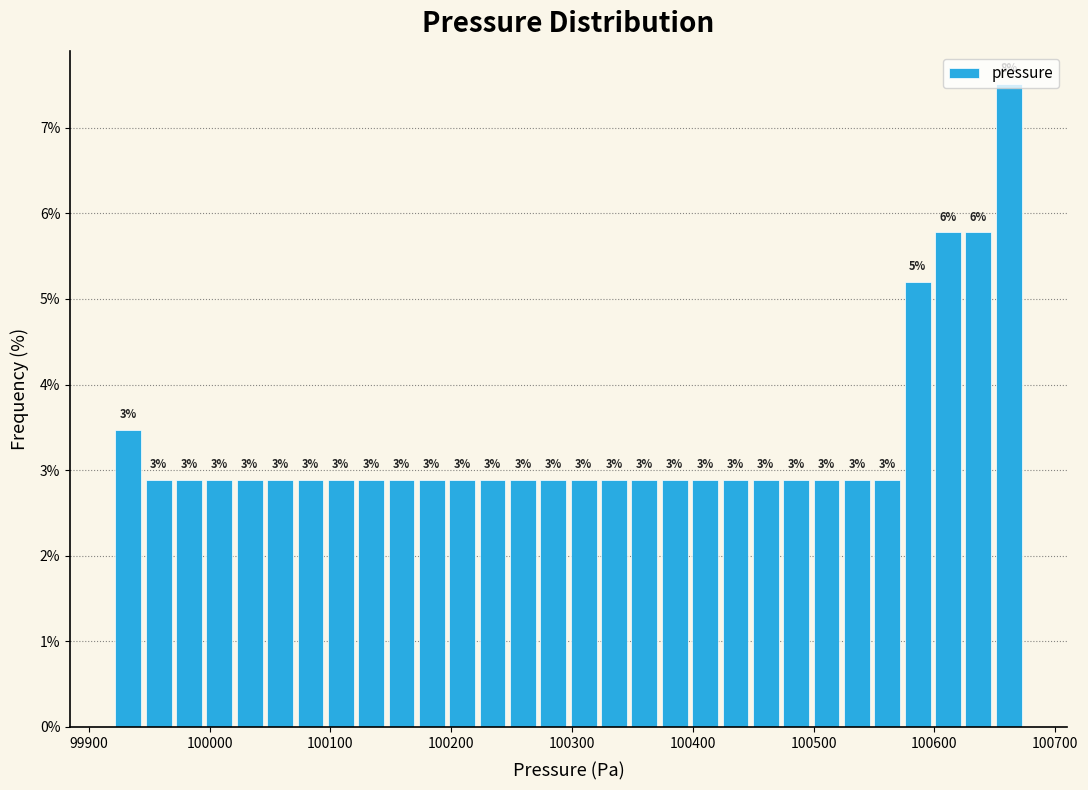

Read against the x-axis, roughly where is the centre of the tallest bar?

100660